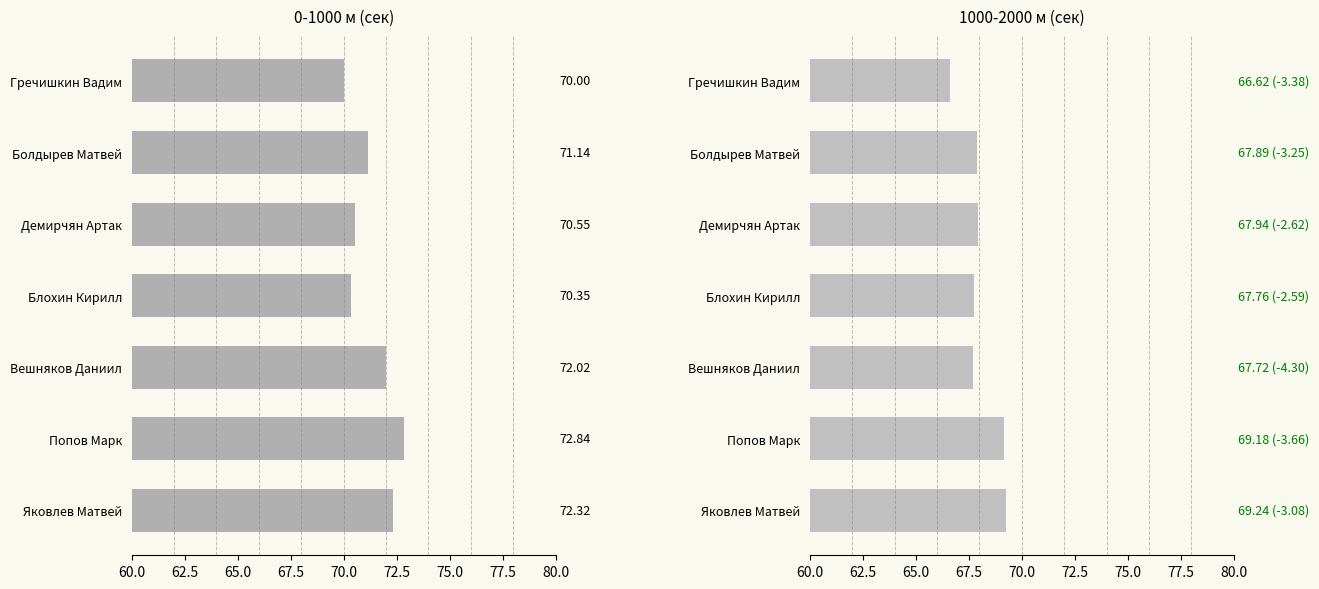

What is the approximate value of 0-1000 м at Блохин Кирилл?

70.3